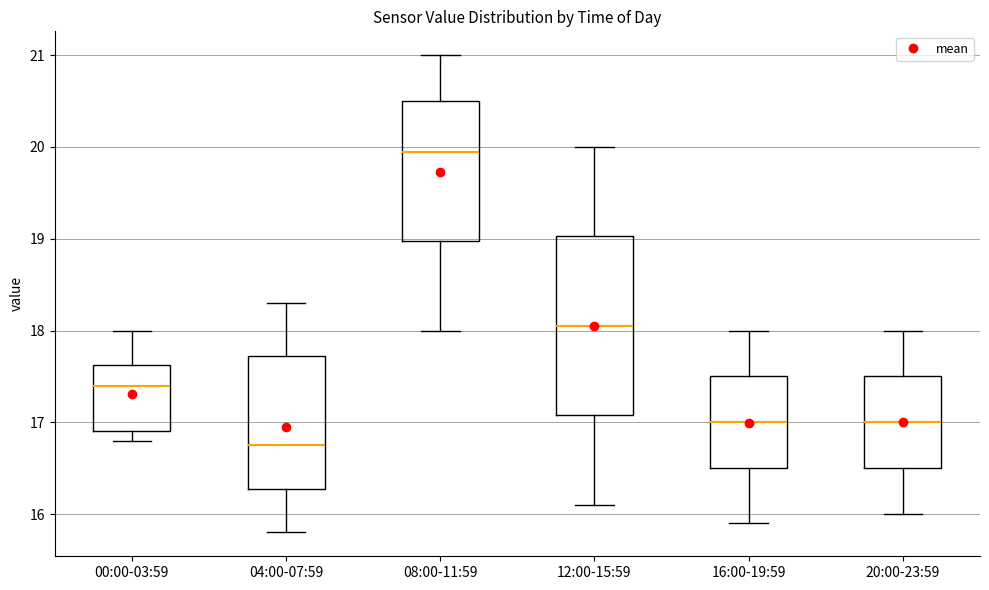

Reading left to right, read every box against the y-axis: the position of its median line, the range the box covers, and the ends of its whiskers. The values are not printed on the chart, so give them approximately, as read against the axis.

00:00-03:59: median 17.4, box 16.9 to 17.6, whiskers 16.8 to 18.0
04:00-07:59: median 16.8, box 16.3 to 17.7, whiskers 15.8 to 18.3
08:00-11:59: median 20.0, box 19.0 to 20.5, whiskers 18.0 to 21.0
12:00-15:59: median 18.1, box 17.1 to 19.0, whiskers 16.1 to 20.0
16:00-19:59: median 17.0, box 16.5 to 17.5, whiskers 15.9 to 18.0
20:00-23:59: median 17.0, box 16.5 to 17.5, whiskers 16.0 to 18.0